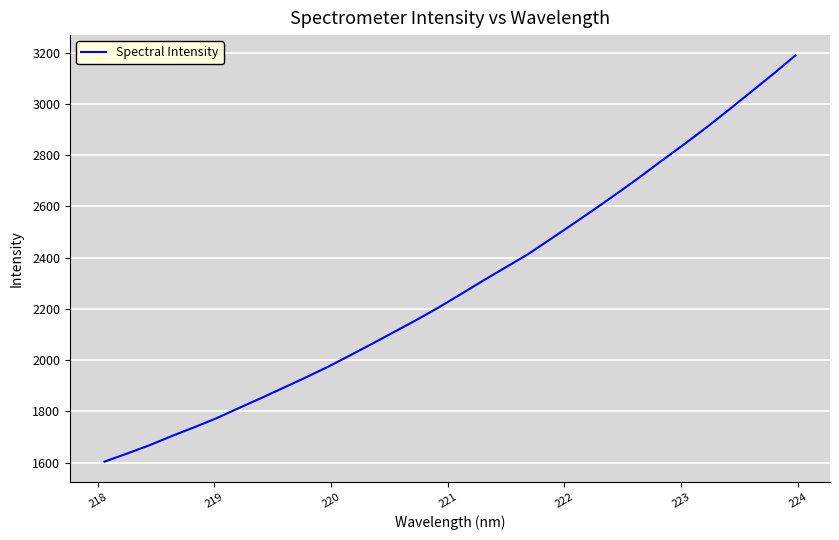

What is the smallest value displayed?

1604.0